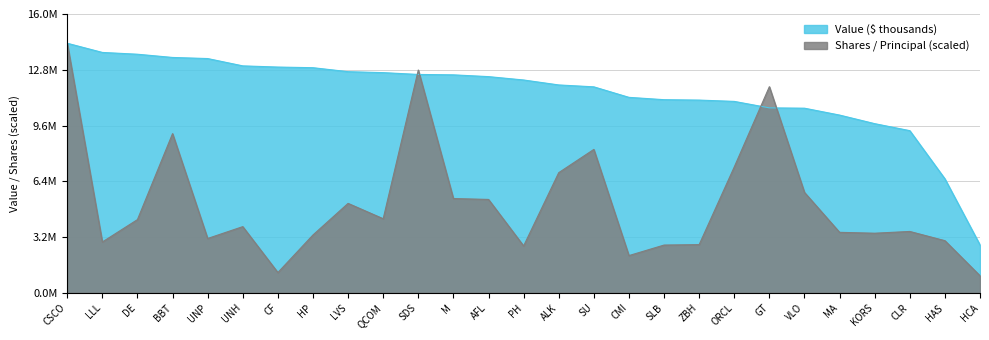

What position from the left is ZBH?

19